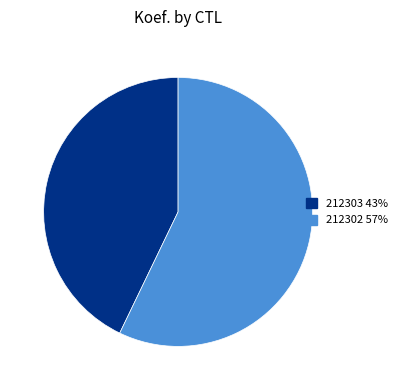

Which category has the smallest portion of the pie?

212303